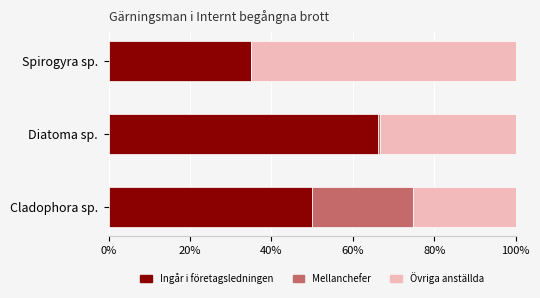

What value does the Ingår i företagsledningen series have at Cladophora sp.?

49.9